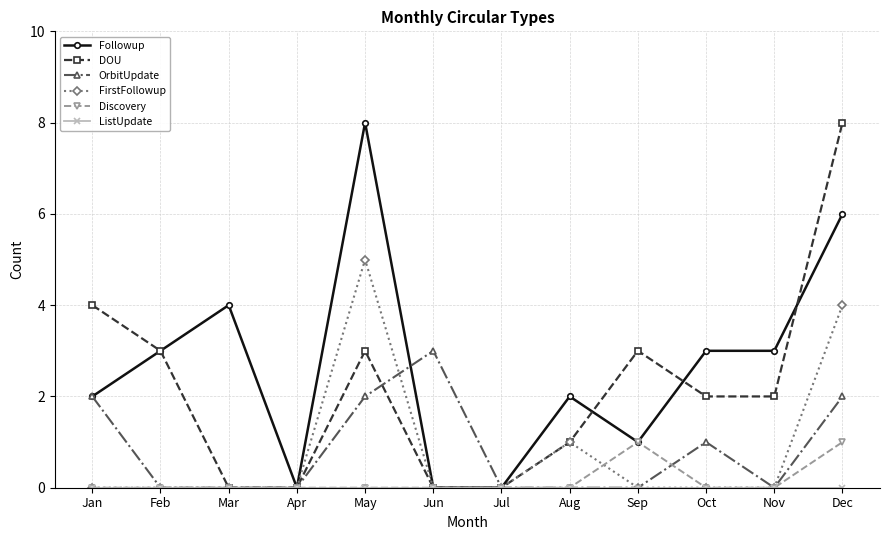

At which category does Followup reach its first local peak?

Mar